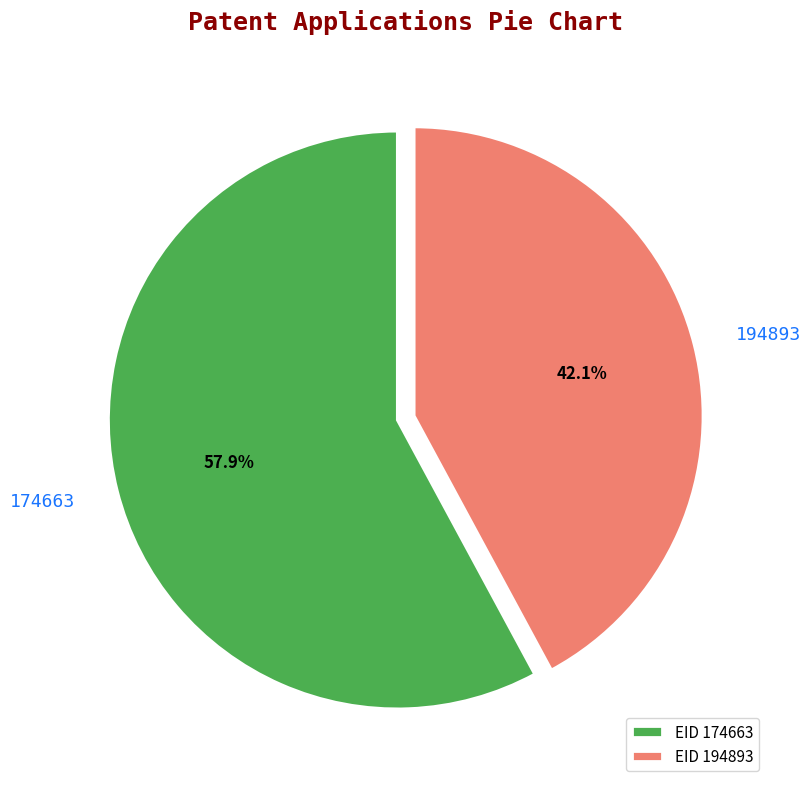

The 194893 slice represents 29% of the pie. True or false?

False